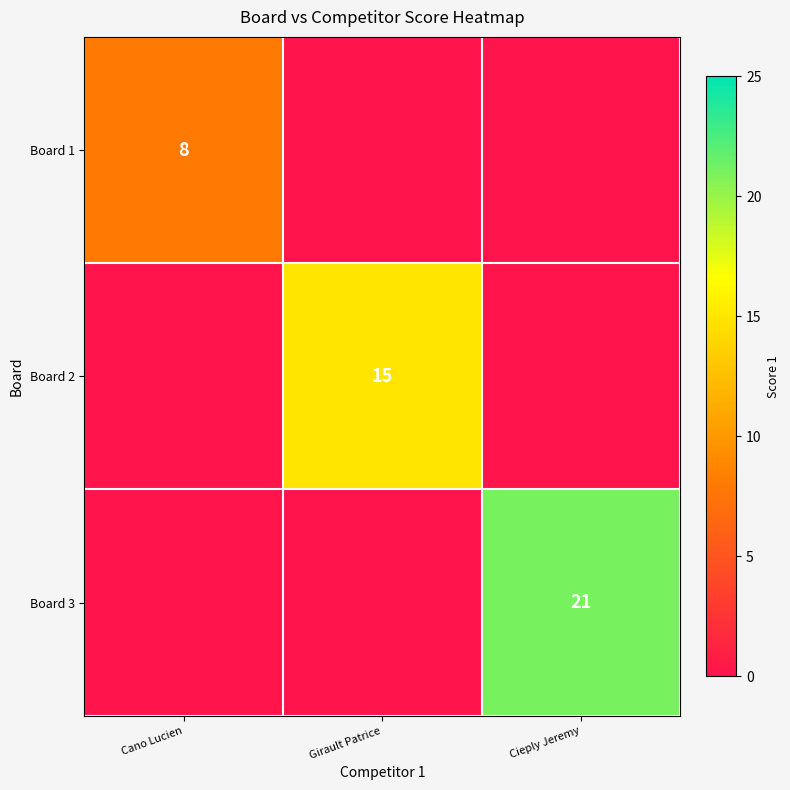

Is the value of Board 2 at Girault Patrice greater than the value of Board 3 at Cieply Jeremy?

No